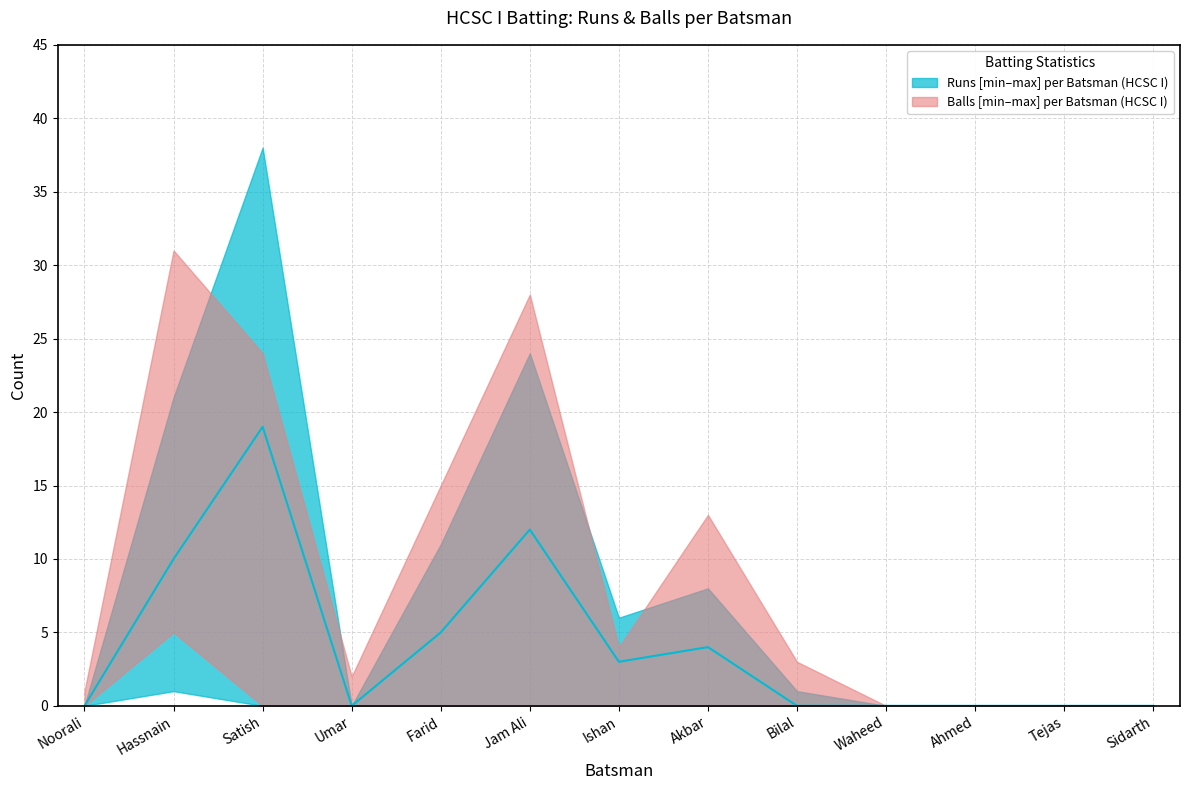

In Balls_lower, how many points are higher than both neighbors (excluding endpoints)?

1